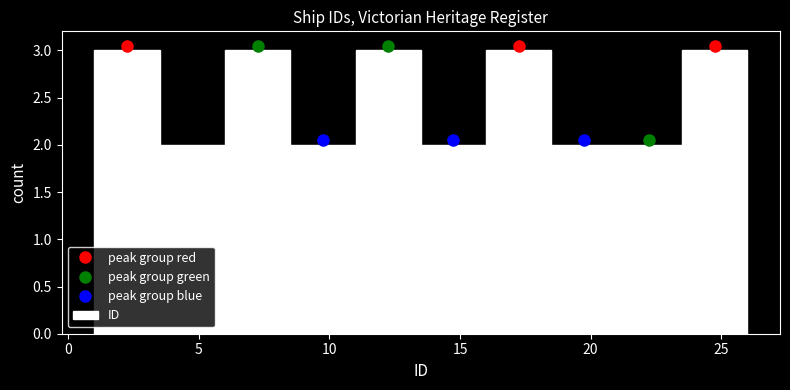

Reading left to right, transcribe this chart: for each bar, give the range it covers on the x-axis and its height. The values are not printed on the chart, so give them approximately, as read against the axis.

1.0 to 3.5: 3
3.5 to 6.0: 2
6.0 to 8.5: 3
8.5 to 11.0: 2
11.0 to 13.5: 3
13.5 to 16.0: 2
16.0 to 18.5: 3
18.5 to 21.0: 2
21.0 to 23.5: 2
23.5 to 26.0: 3